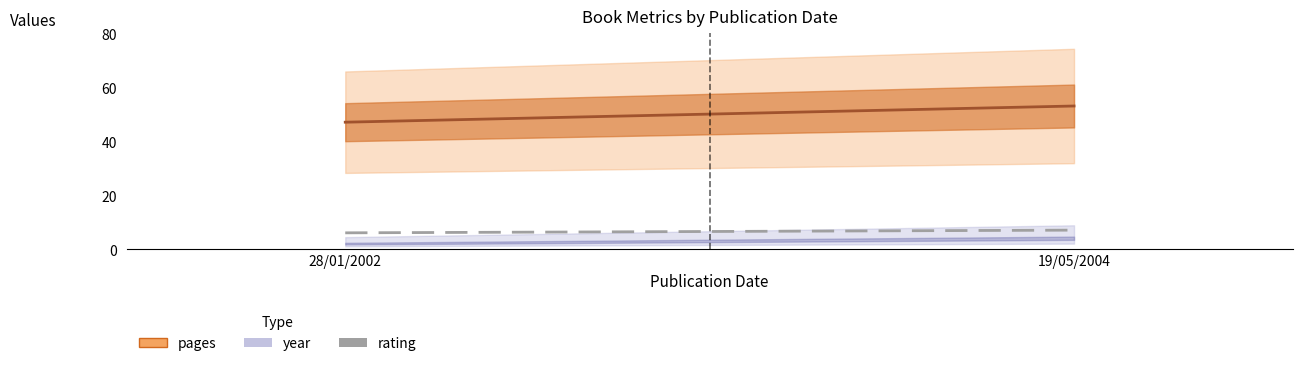

What is the label of the 2nd point from the left?

19/05/2004